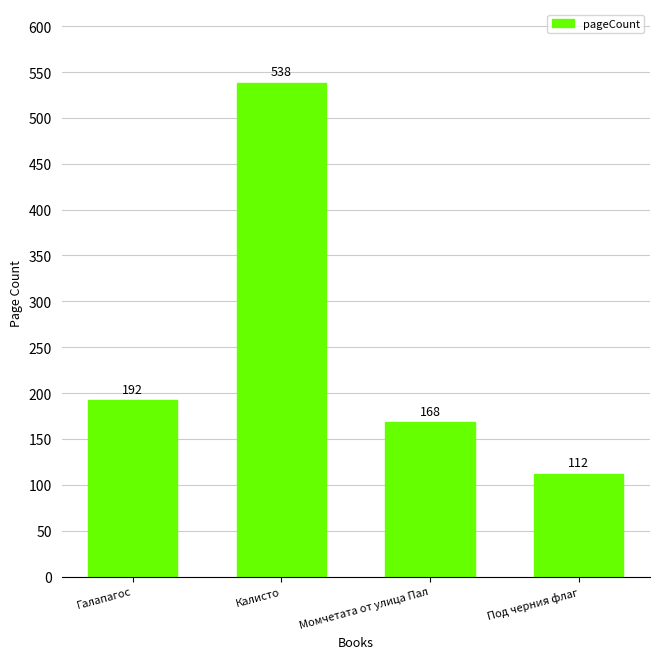

How many data points are less than 192?

2